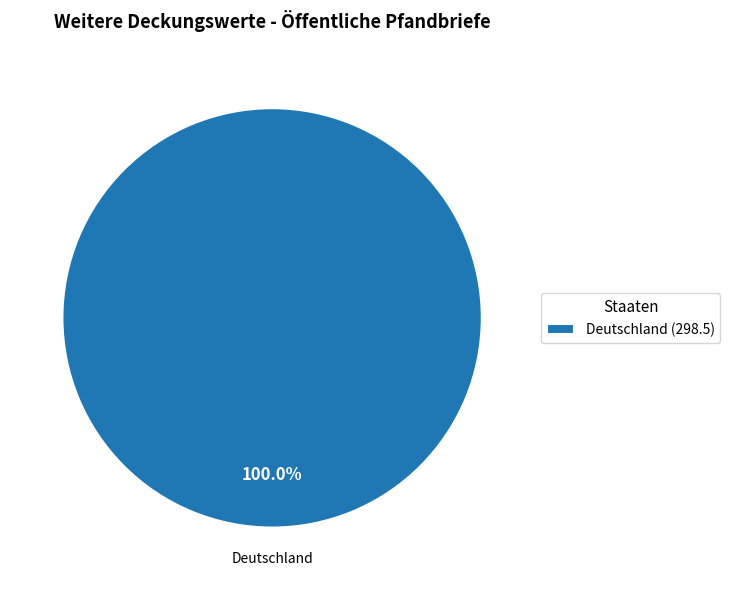

How many slices are in this pie chart?

1